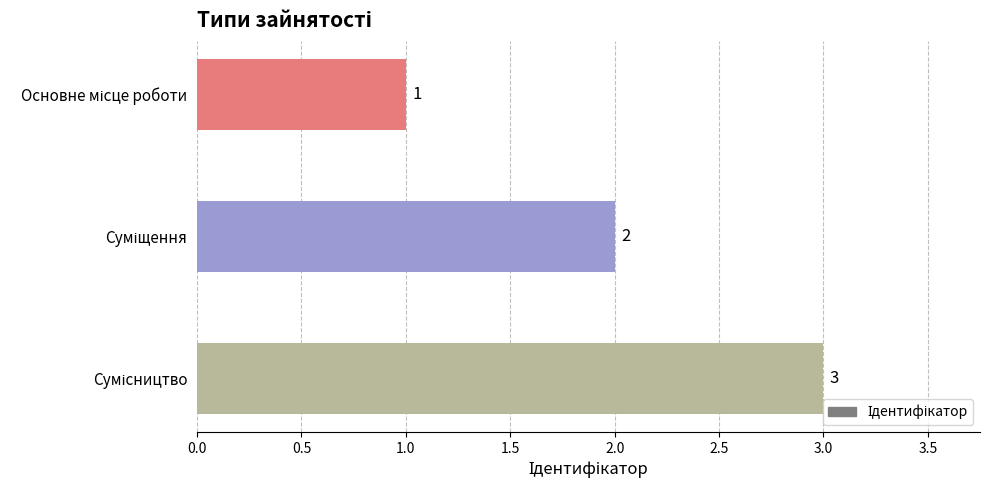

What is the value of the 2nd bar from the top?

2